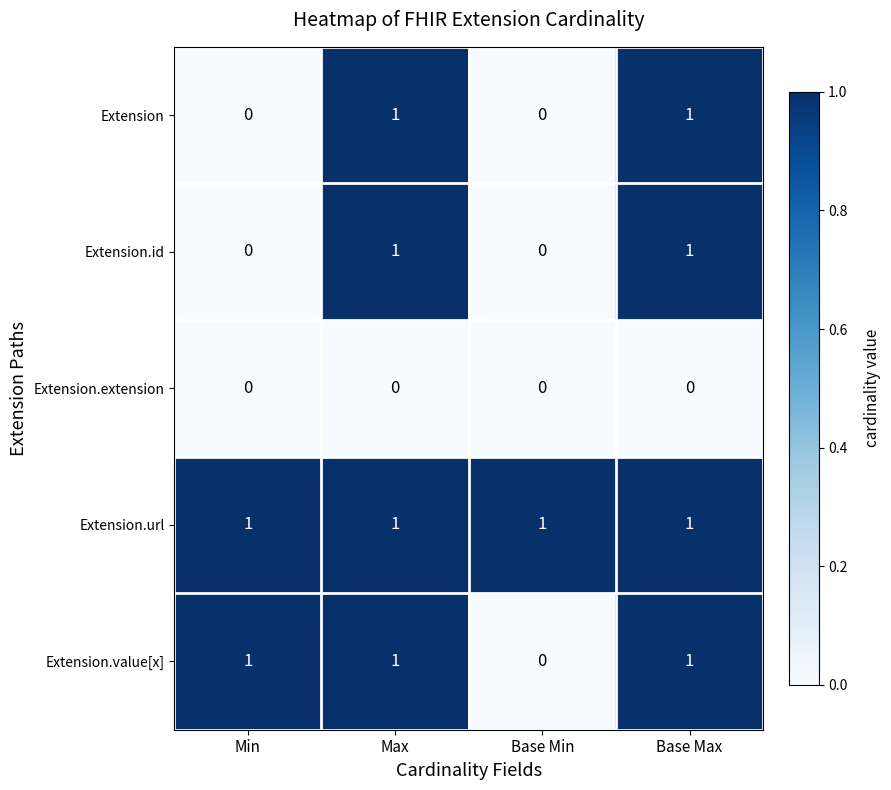

The Extension.value[x] series shows 1 at Max. True or false?

True